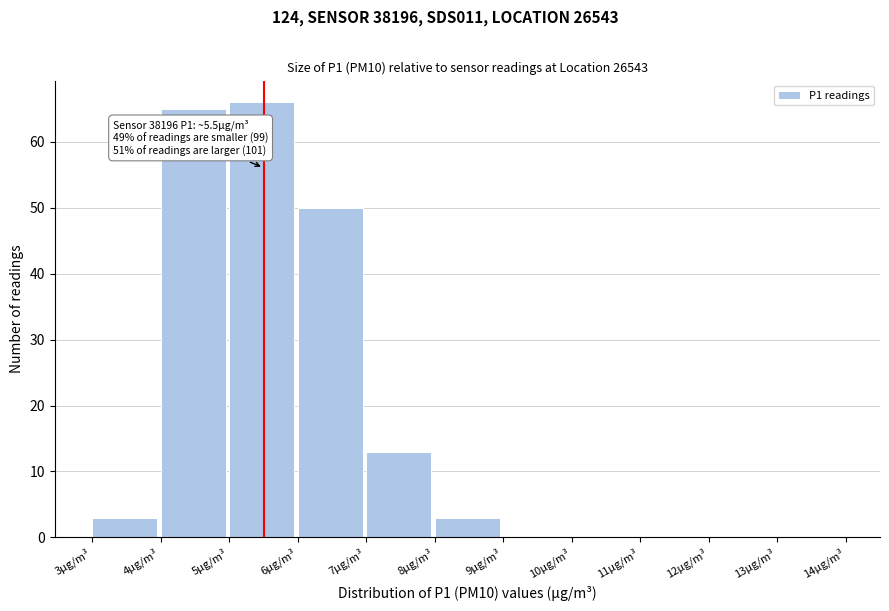

Over which range of the x-axis is the bar tallest?

5 to 6